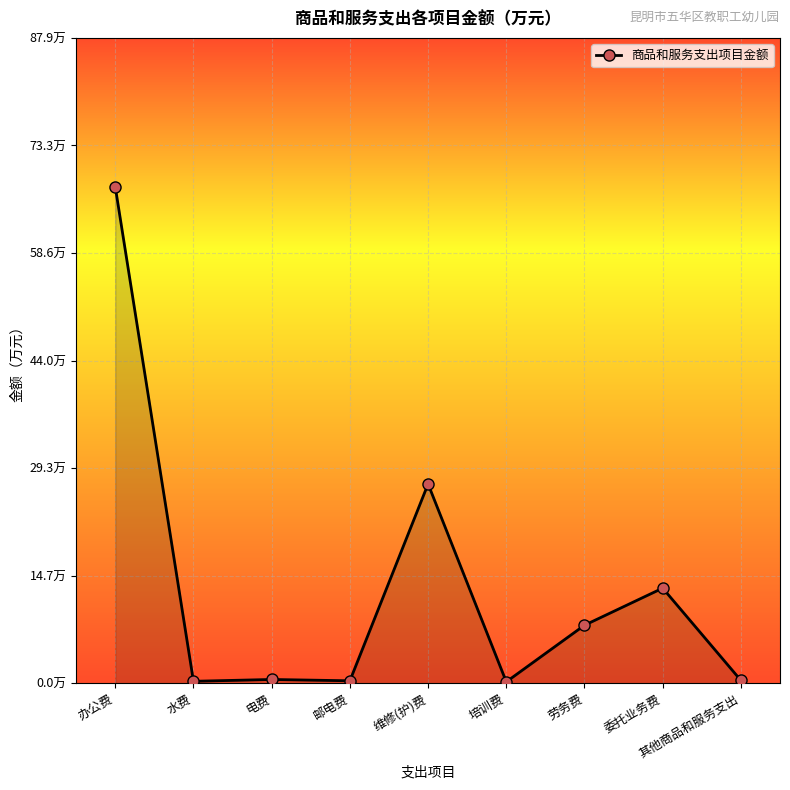

List the labels in order of value, largest first.

办公费, 维修(护)费, 委托业务费, 劳务费, 电费, 其他商品和服务支出, 邮电费, 水费, 培训费